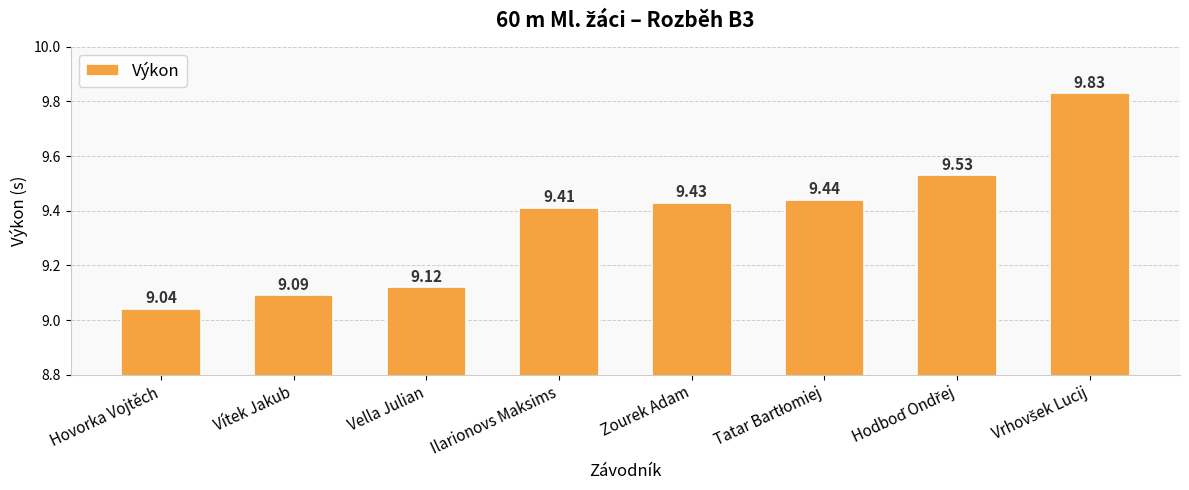

What is the average value?

9.4